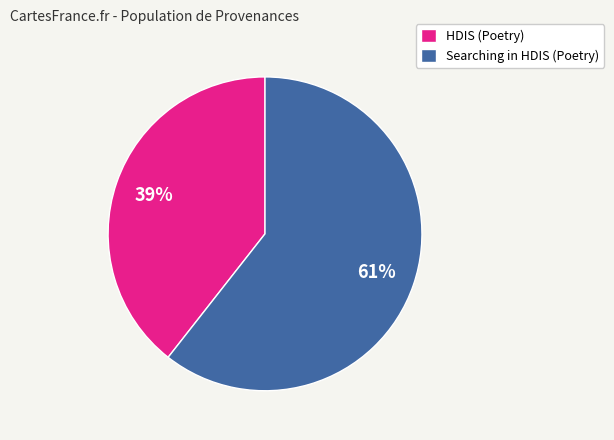

To the nearest percent, what is the average slice percentage?

50%